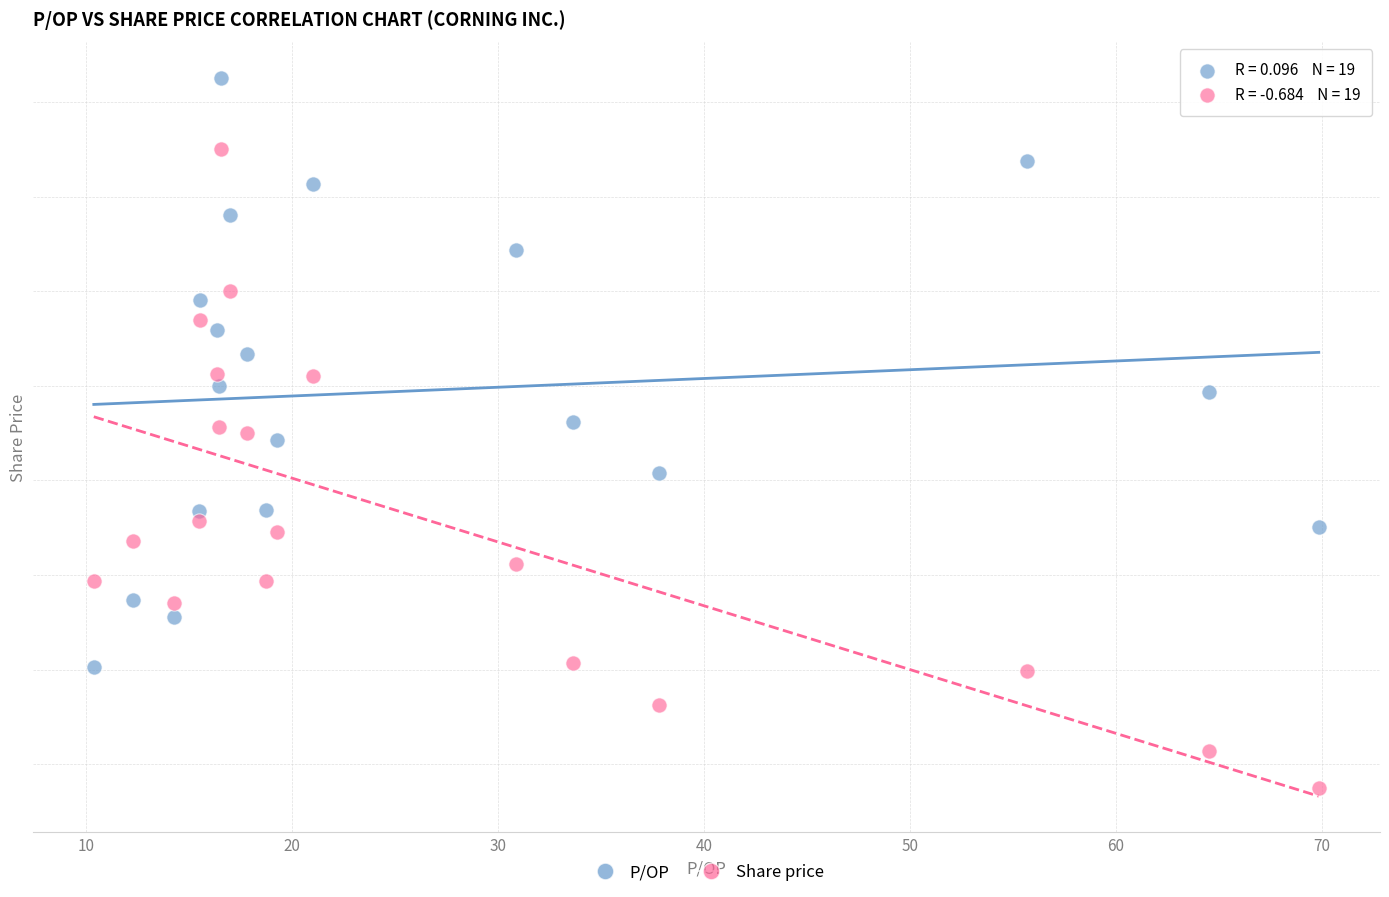

What are all the series names shown in the legend?

P/OP, Share price